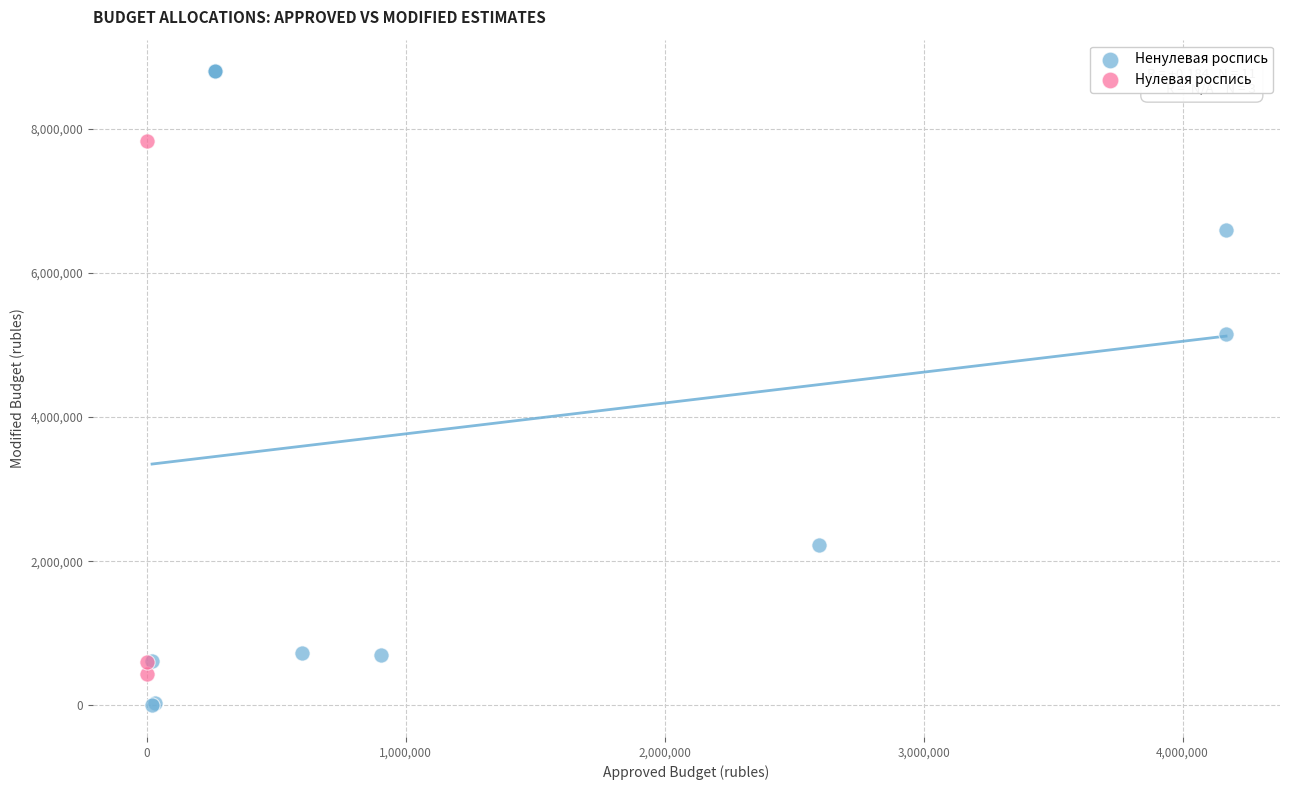

Which series contains the highest Y value?

Ненулевая роспись